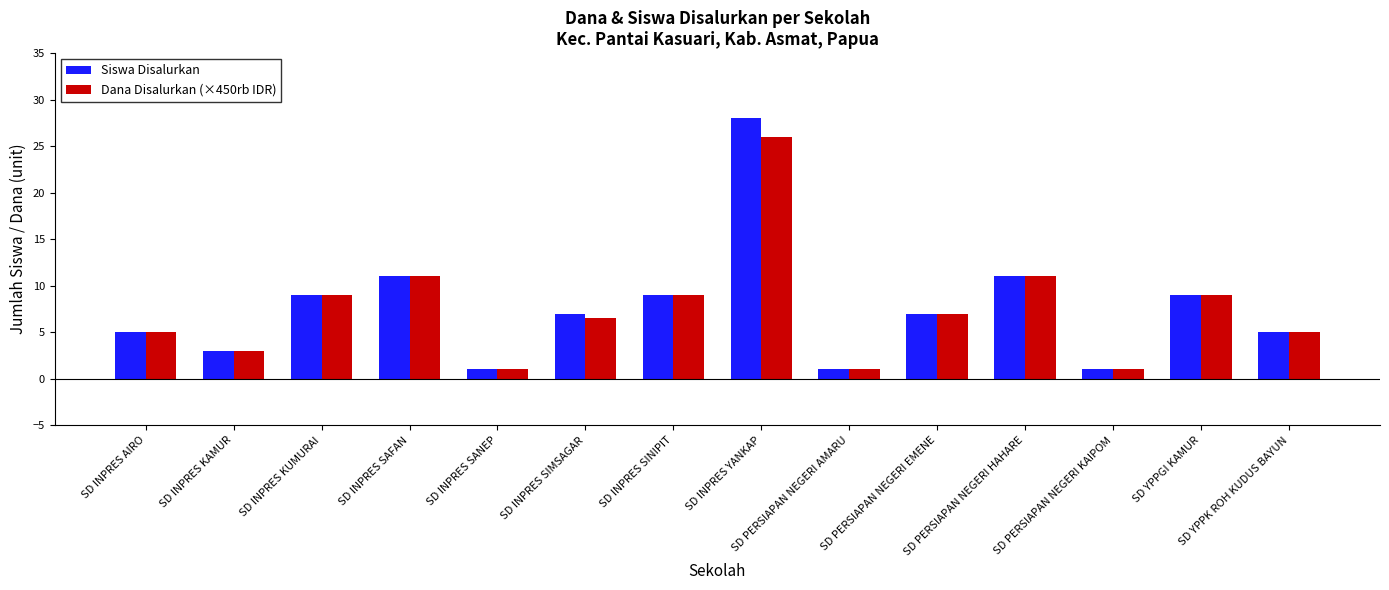

What is the value of the Dana Disalurkan (×450rb IDR) bar at the 9th from the left?

1.0